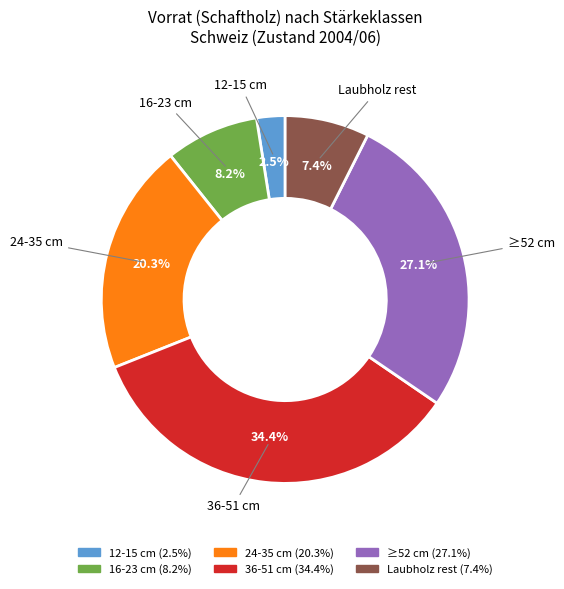

Which has a higher value, 12-15 cm or 24-35 cm?

24-35 cm